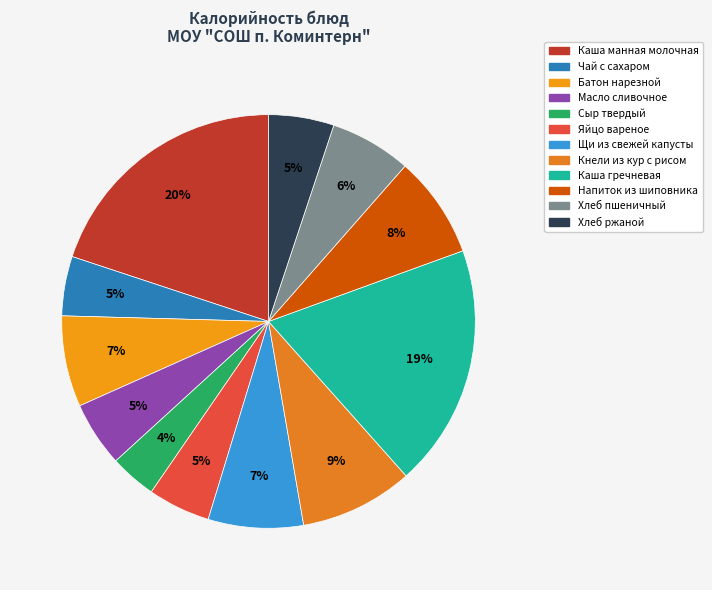

Rank the categories by value from highest to lowest.

Каша манная молочная, Каша гречневая, Кнели из кур с рисом, Напиток из шиповника, Щи из свежей капусты, Батон нарезной, Хлеб пшеничный, Хлеб ржаной, Масло сливочное, Яйцо вареное, Чай с сахаром, Сыр твердый